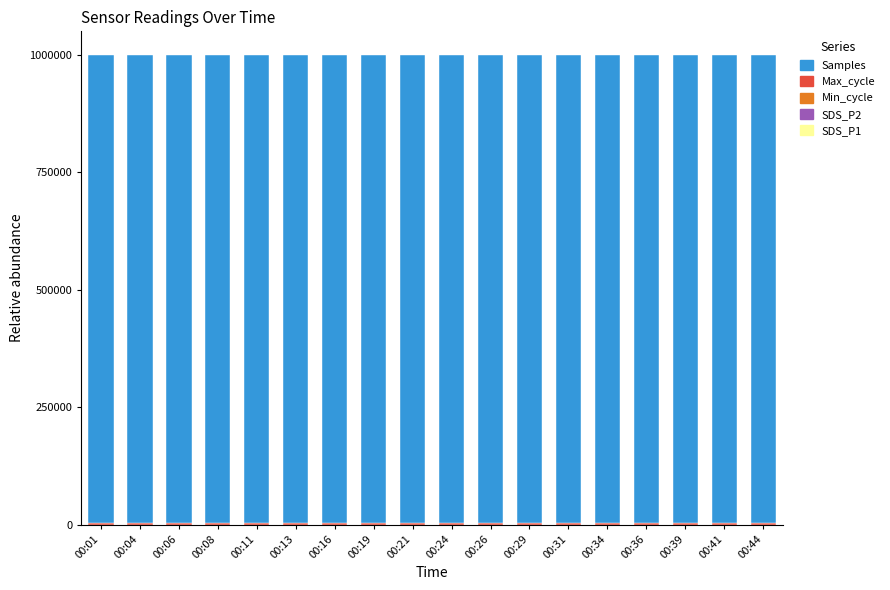

List the series in order of their peak value, lowest first.

Min_cycle, SDS_P2, SDS_P1, Max_cycle, Samples